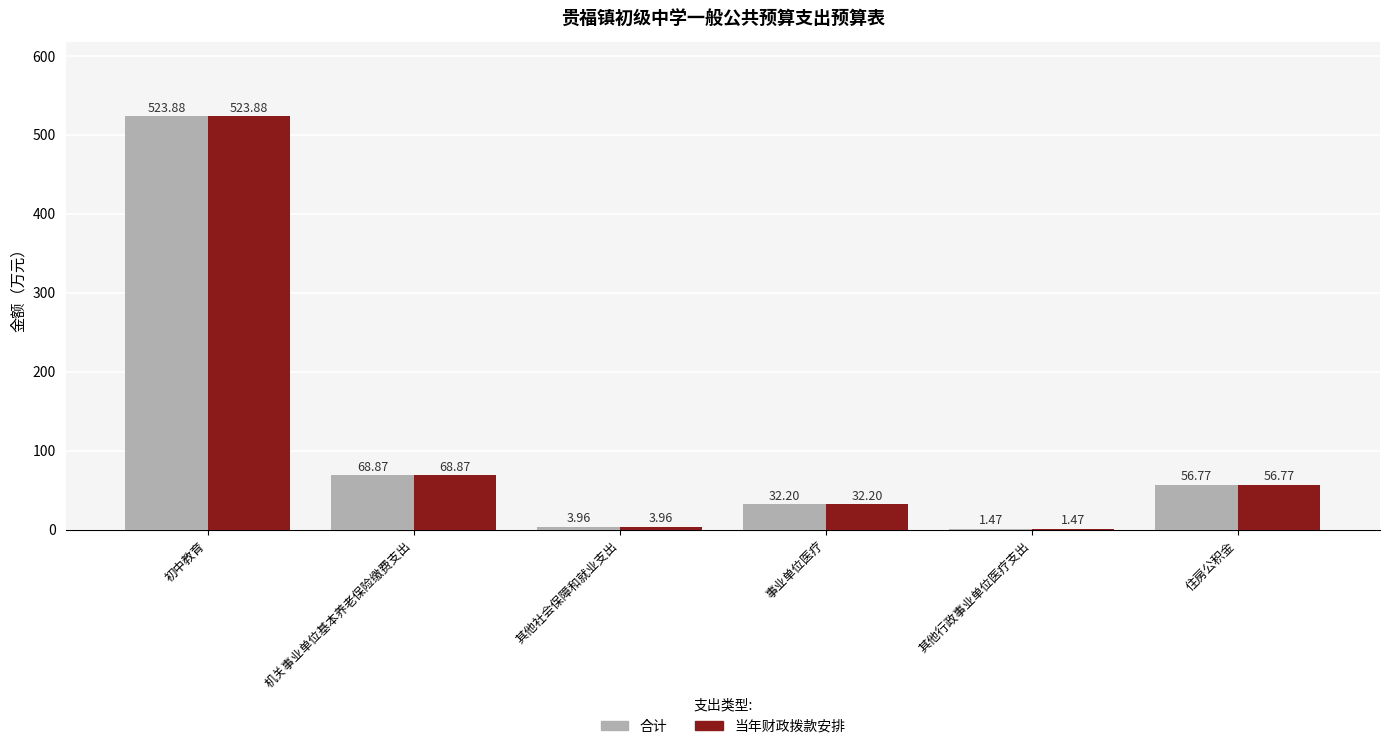

What is the total value across all series at 住房公积金?

113.5